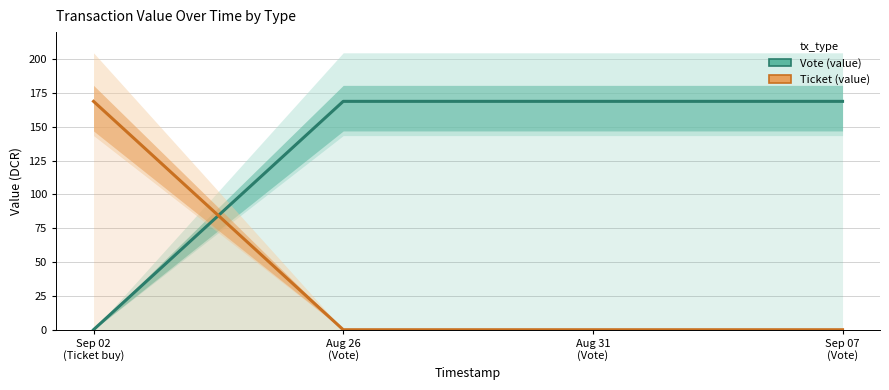

After their last crossing, which series has the higher values: Ticket (value) or Vote (value)?

Vote (value)